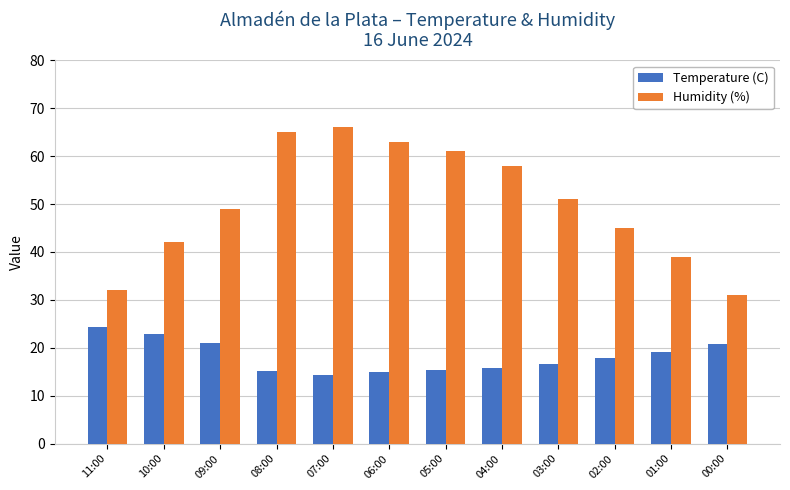

What is the difference between the Humidity (%) values at 07:00 and 04:00?

8.0